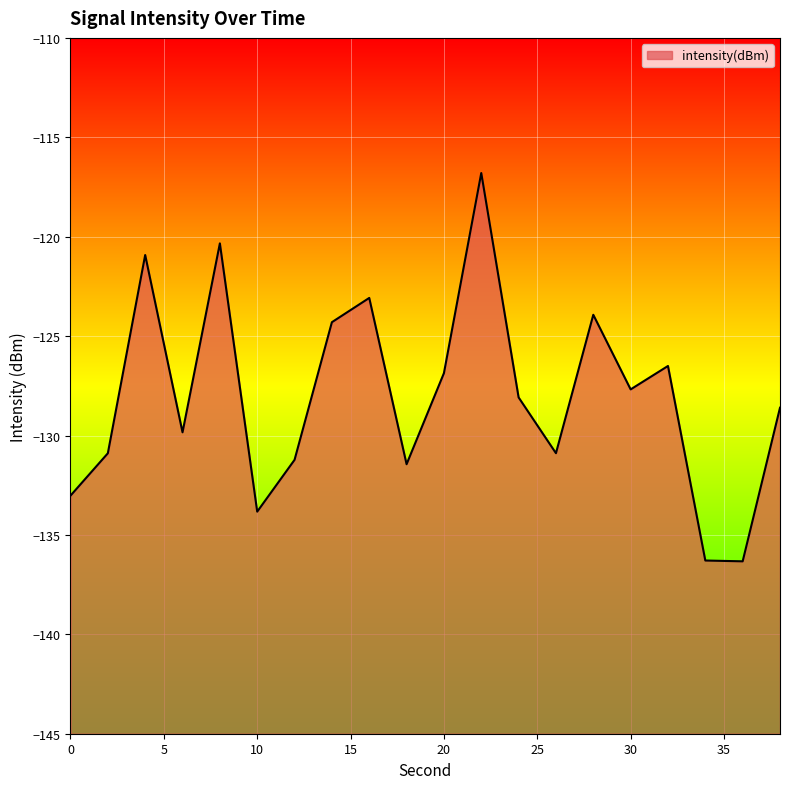

How many interior local peaks (higher than both neighbors) does the data have?

6